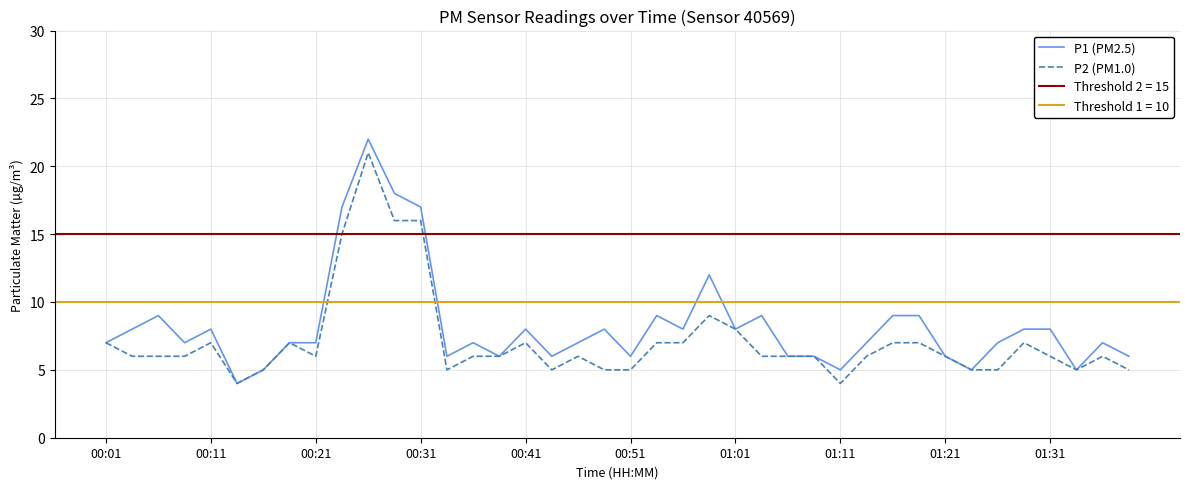

Which series has the largest total across all categories?

P1 (PM2.5)